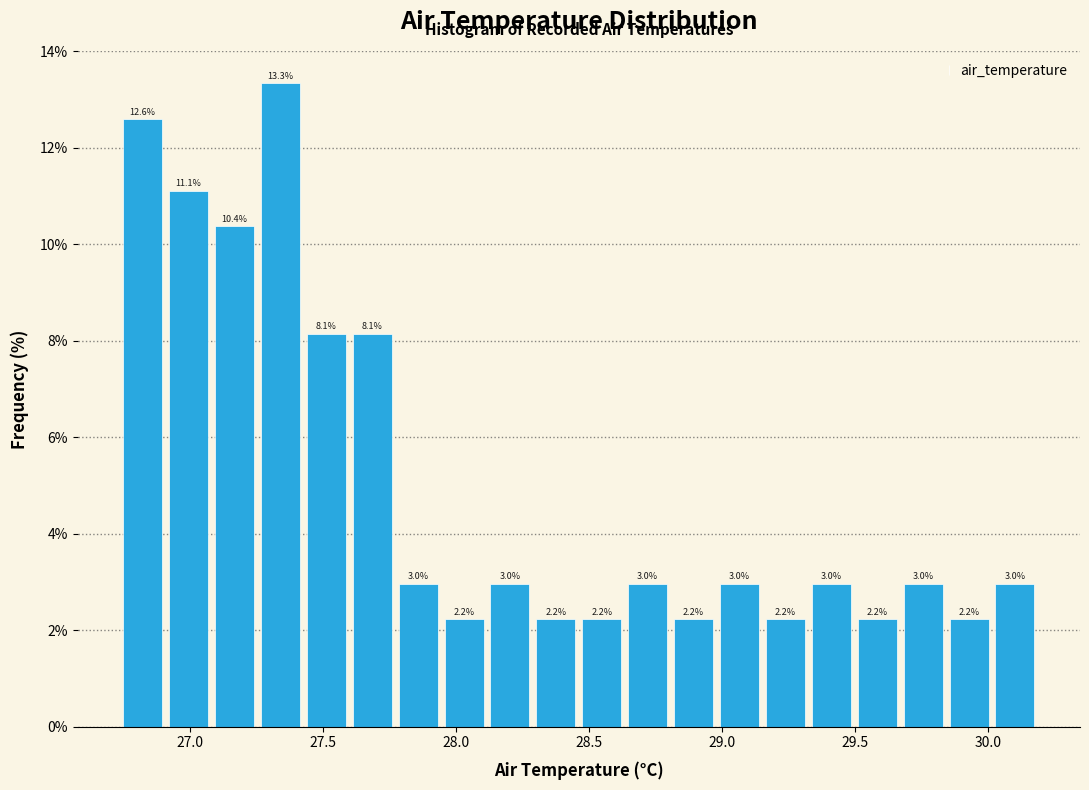

Around what value on the x-axis is the tallest bar? Give the approximate position of its centre, as read against the axis.

27.35